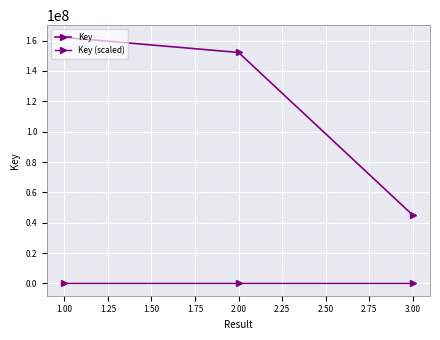

How many values in the Key (scaled) series exceed 15217?

2